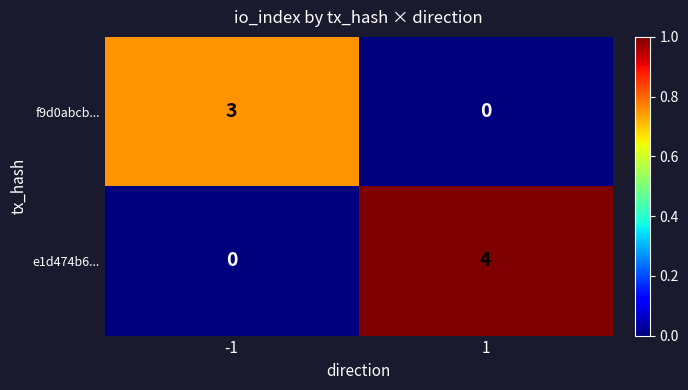

The value of e1d474b6... at -1 is 0. True or false?

True